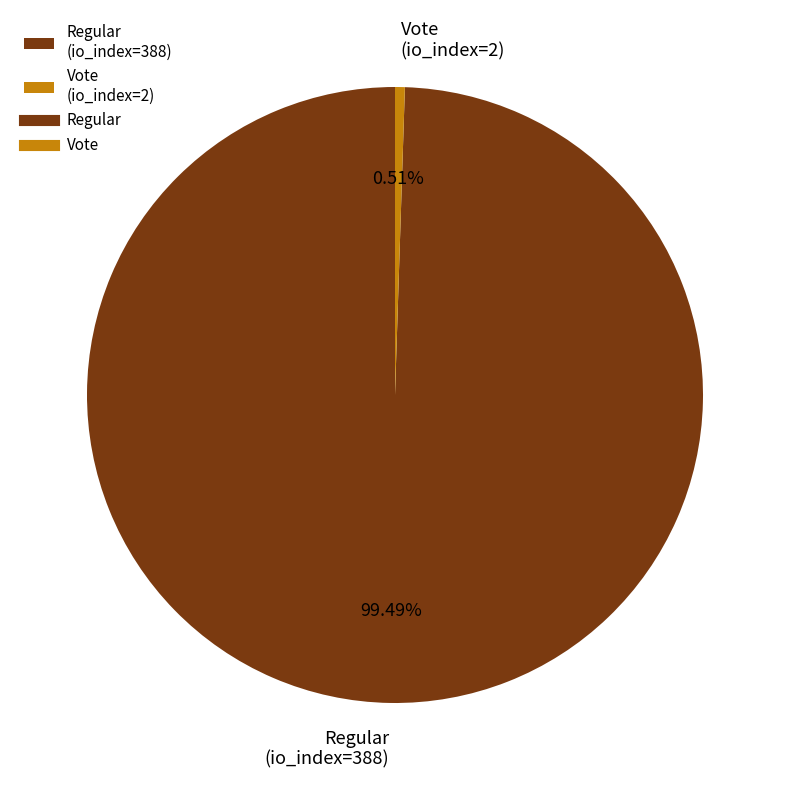

What percentage is the Vote (io_index=2) slice, to the nearest percent?

1%